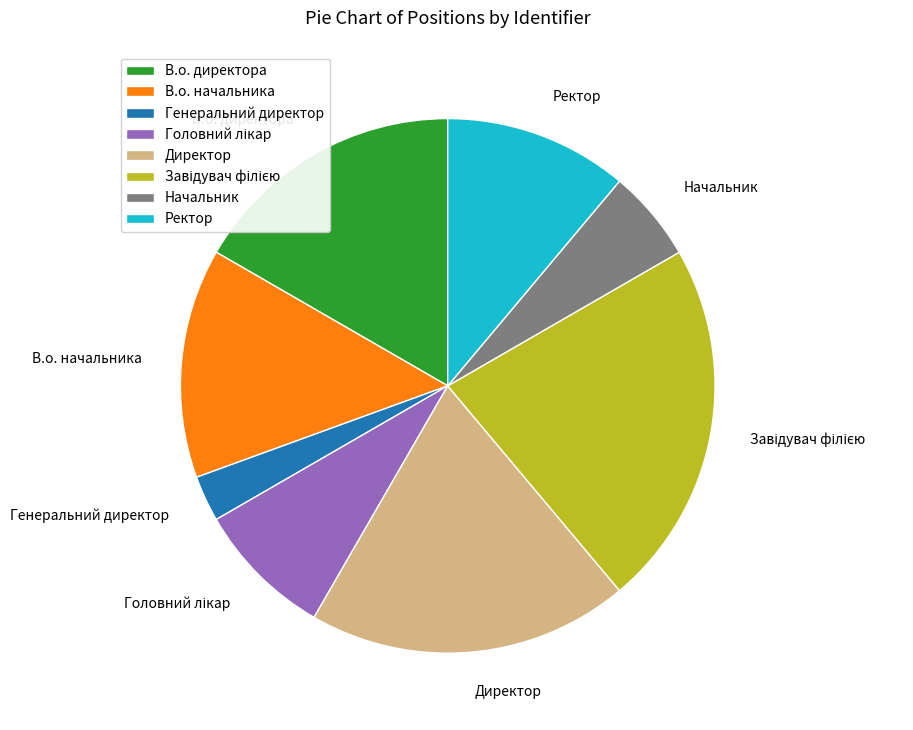

Is there a majority slice in this chart?

No